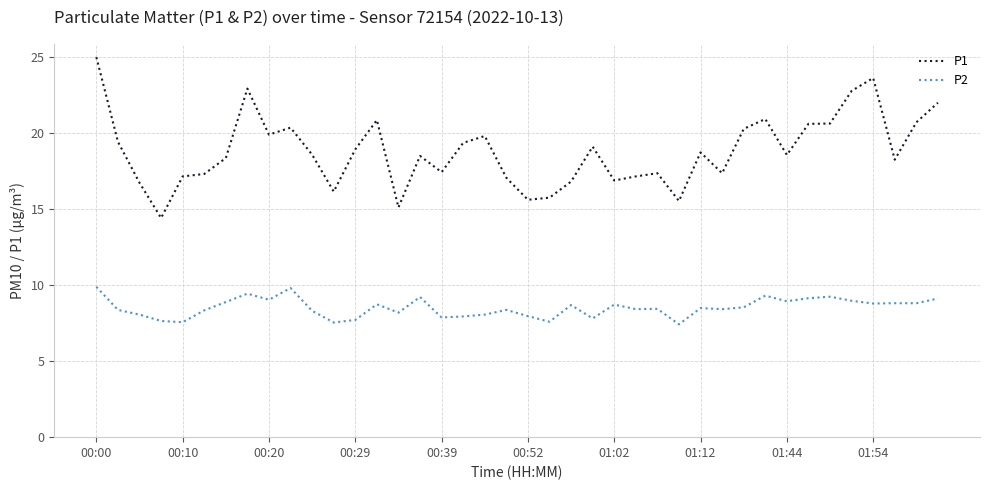

What is the maximum value shown in the chart?

25.0